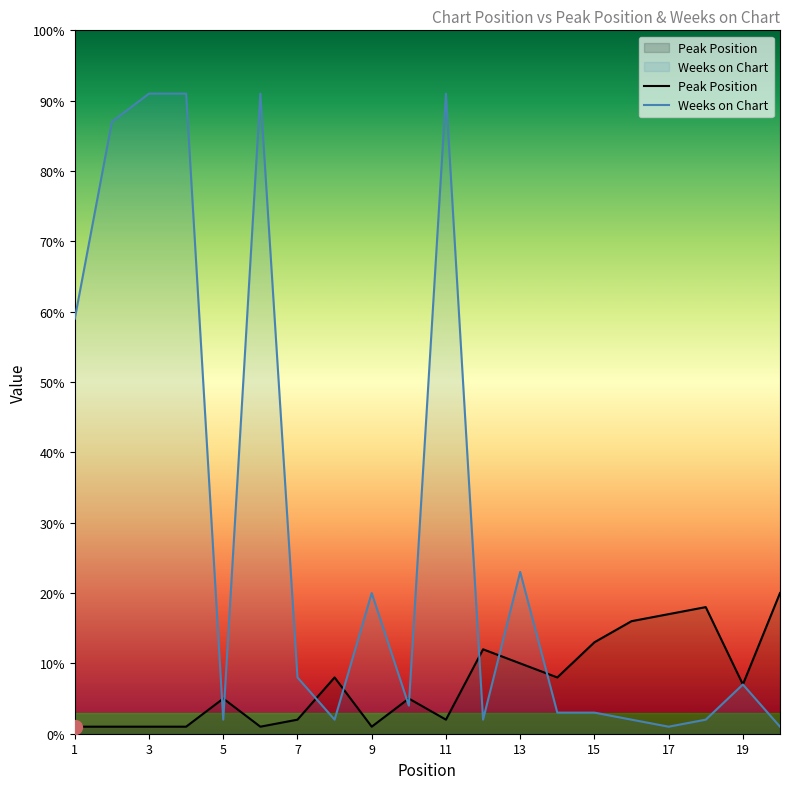

Reading left to right, what are all the values shown in this chart?

Peak Position: 1	1	1	1	5	1	2	8	1	5	2	12	10	8	13	16	17	18	7	20
Weeks on Chart: 59	87	91	91	2	91	8	2	20	4	91	2	23	3	3	2	1	2	7	1